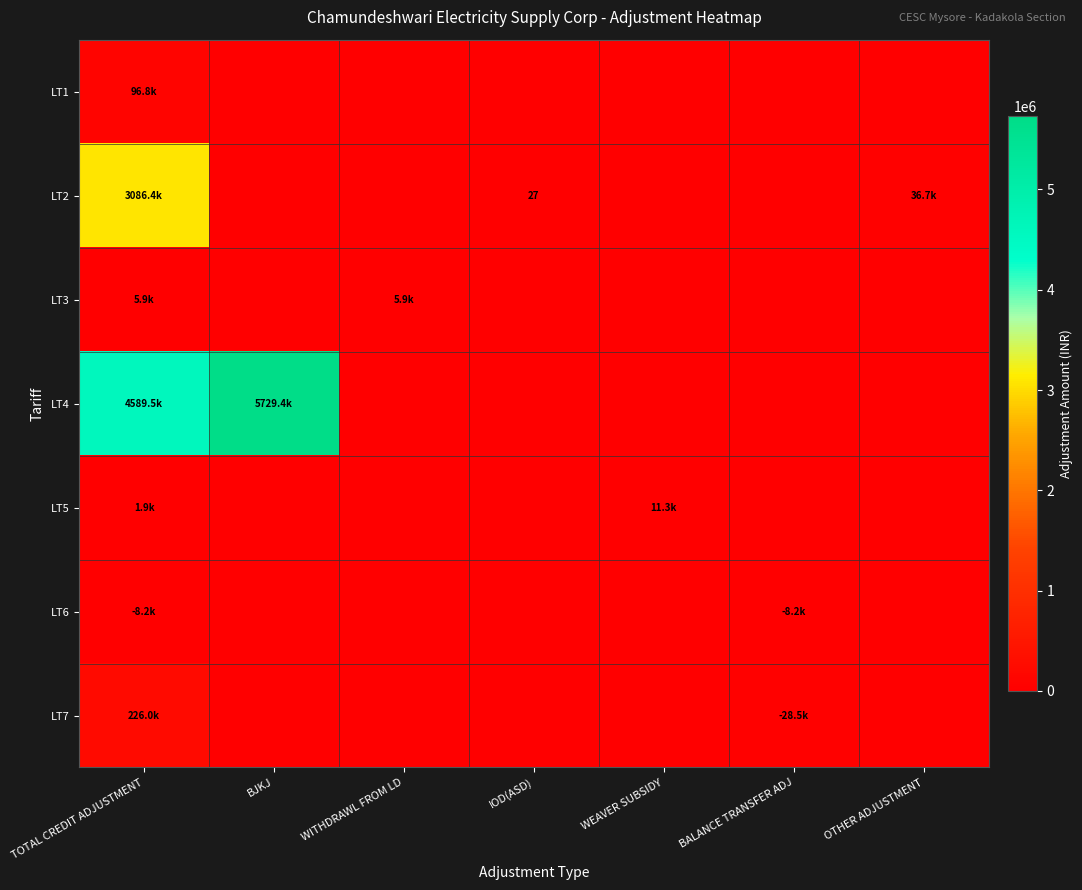

The value of LT7 at TOTAL CREDIT ADJUSTMENT is 226011.0. True or false?

True